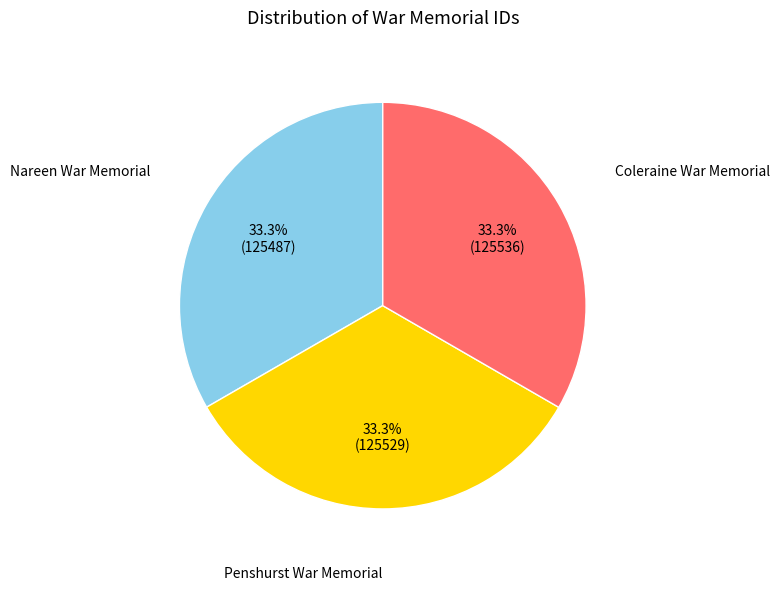

What is the ratio of the value at Nareen War Memorial to the value at Penshurst War Memorial?

1.0